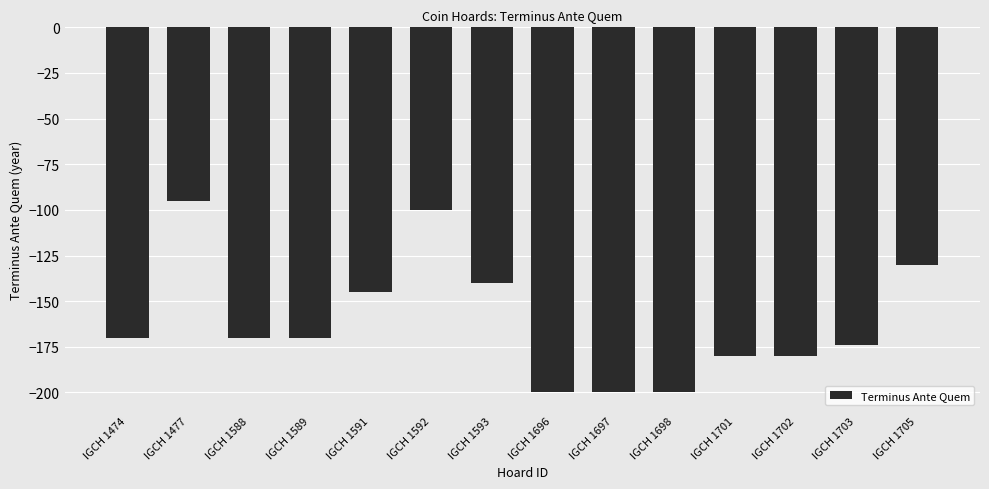

Is it true that the value at IGCH 1705 is -218?

False